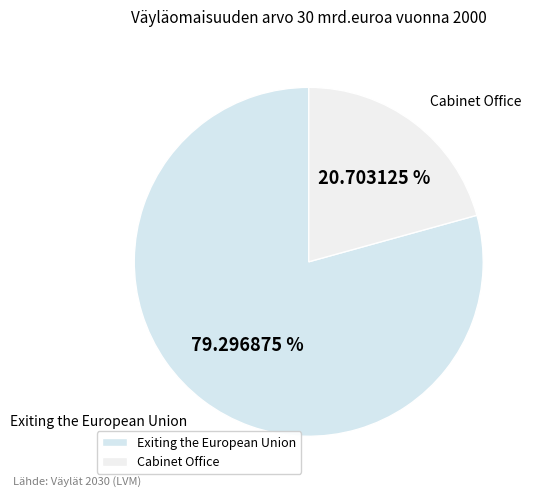

What is the largest slice in the pie chart?

Exiting the European Union